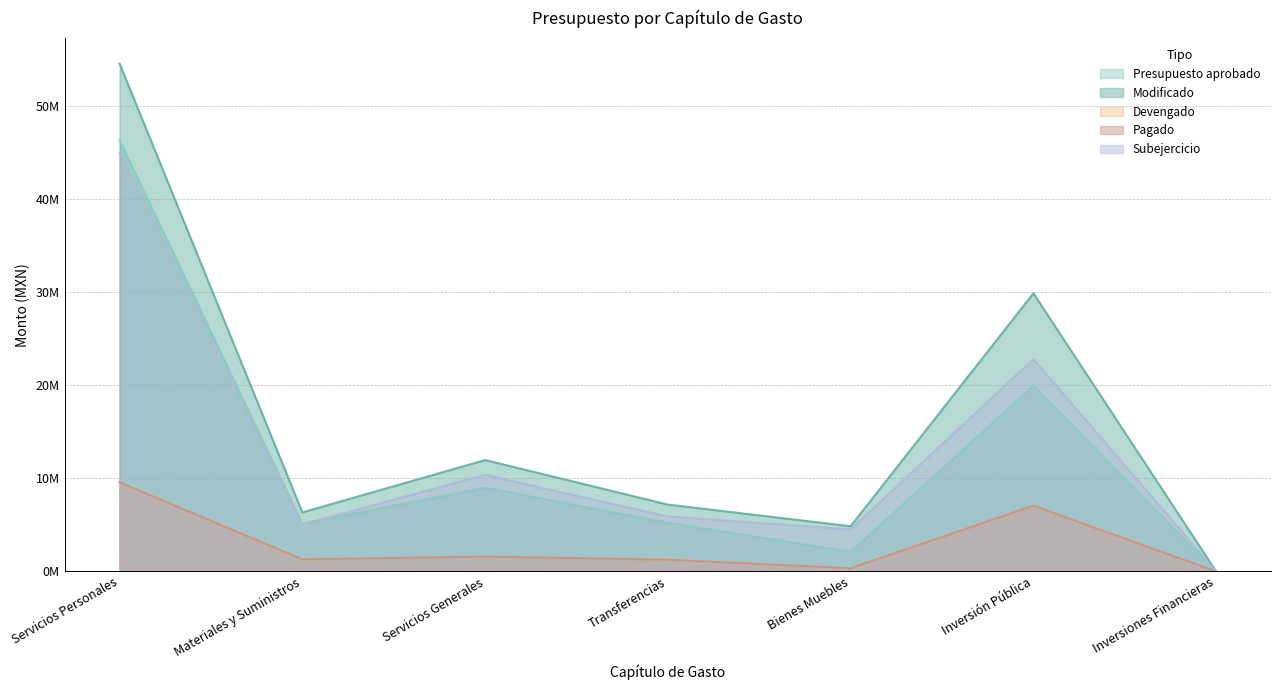

Reading left to right, extract all data points from this chart.

Presupuesto aprobado: Servicios Personales=46315544	Materiales y Suministros=5133906	Servicios Generales=9007094	Transferencias=5231679	Bienes Muebles=2118499	Inversión Pública=19953553	Inversiones Financieras=0
Modificado: Servicios Personales=54539166	Materiales y Suministros=6344708	Servicios Generales=11967442	Transferencias=7184012	Bienes Muebles=4861075	Inversión Pública=29874010	Inversiones Financieras=0
Devengado: Servicios Personales=9595058	Materiales y Suministros=1297854	Servicios Generales=1597472	Transferencias=1282990	Bienes Muebles=346119	Inversión Pública=7064139	Inversiones Financieras=0
Pagado: Servicios Personales=9579262	Materiales y Suministros=1297854	Servicios Generales=1597472	Transferencias=1267194	Bienes Muebles=346119	Inversión Pública=7064139	Inversiones Financieras=0
Subejercicio: Servicios Personales=44944108	Materiales y Suministros=5046854	Servicios Generales=10369970	Transferencias=5901022	Bienes Muebles=4514956	Inversión Pública=22809871	Inversiones Financieras=0